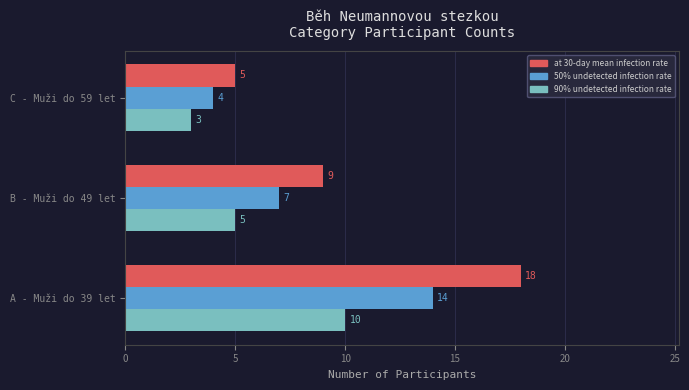

List the series in order of their overall mean, lowest first.

90% undetected infection rate, 50% undetected infection rate, at 30-day mean infection rate